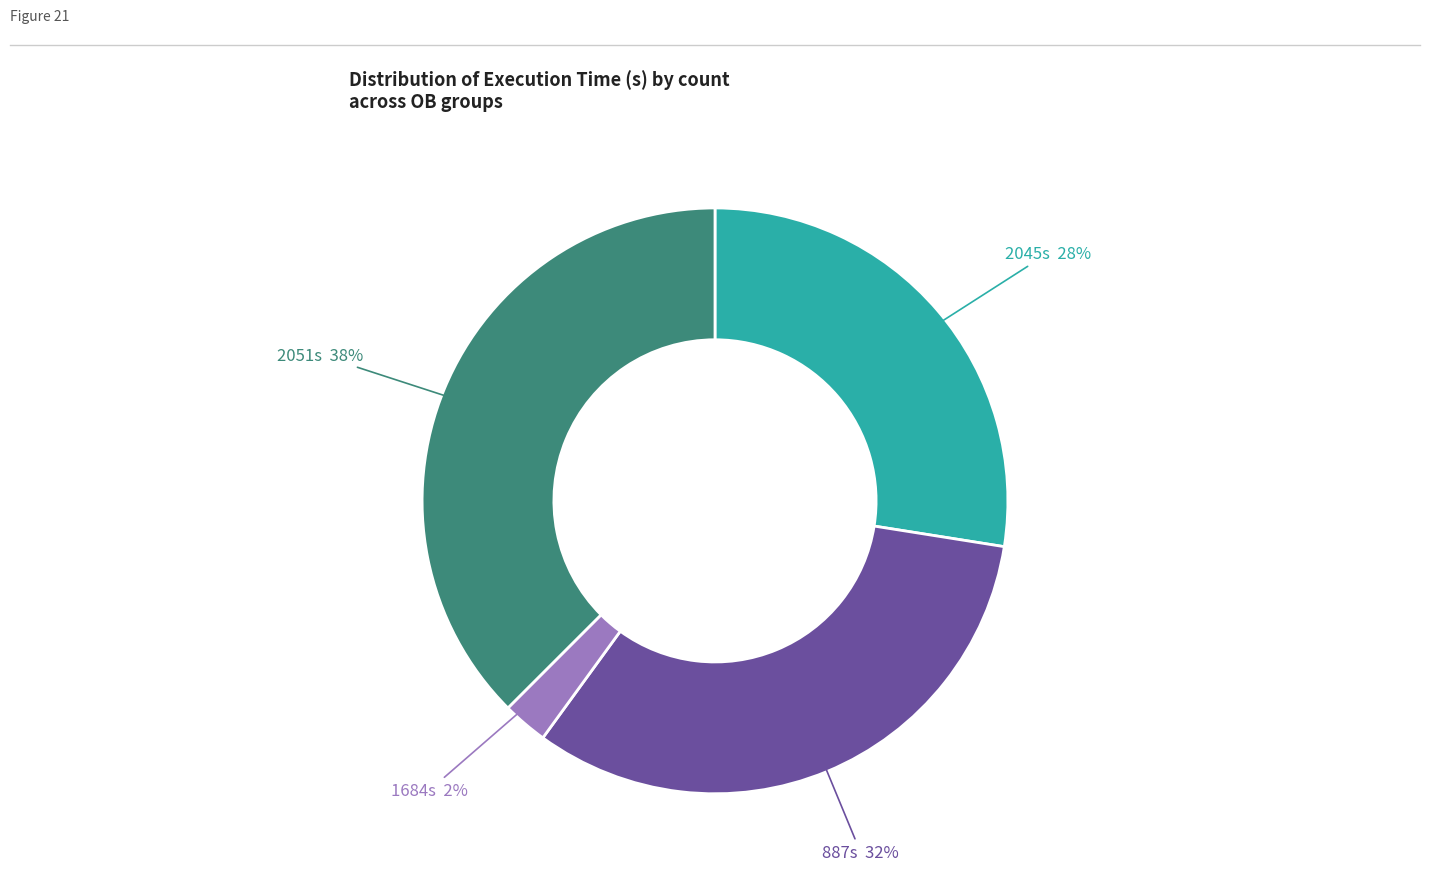

Is there any slice that represents more than half of the pie?

No